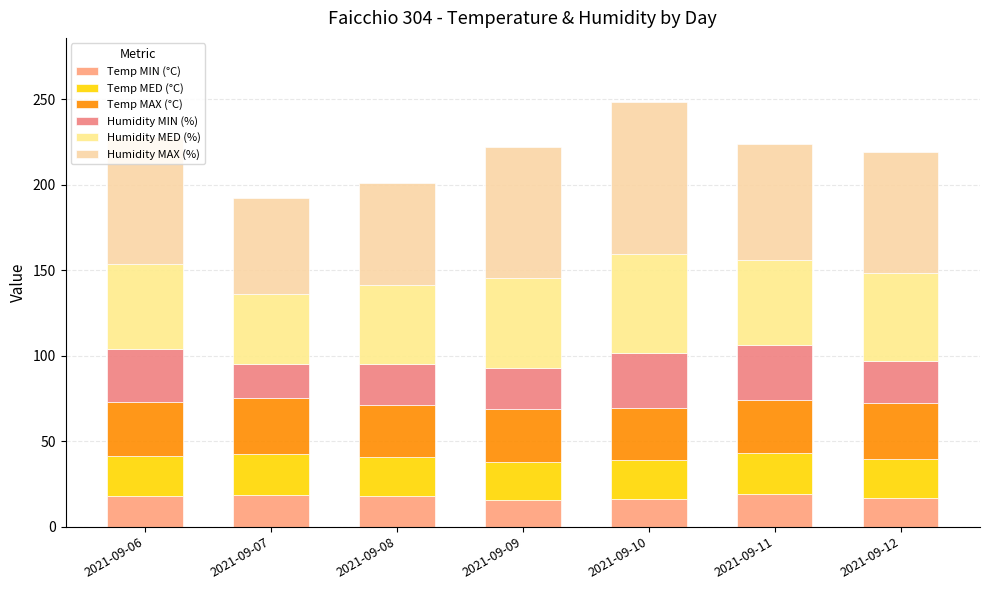

How many bars are there in total?

7